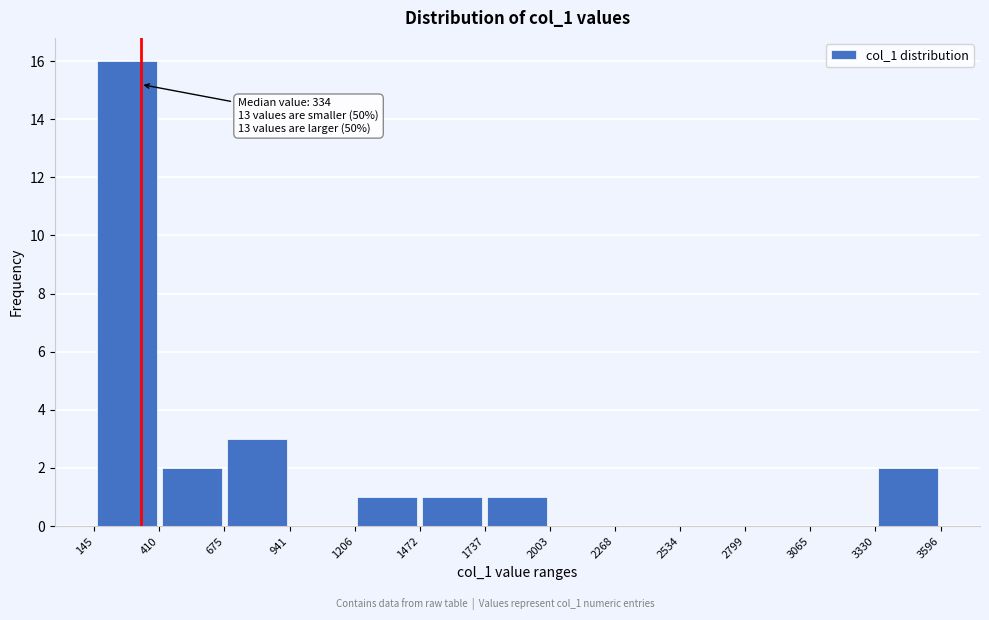

Over which range of the x-axis is the bar tallest?

145 to 410